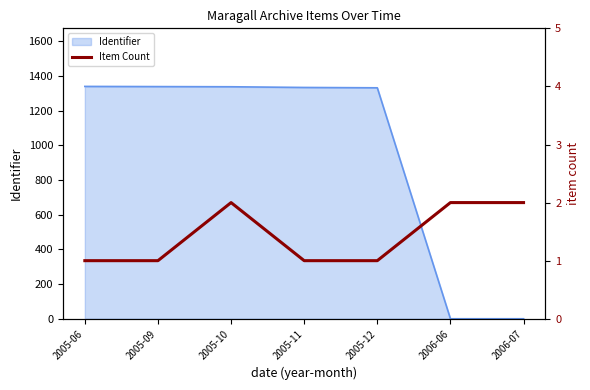

The value of Identifier at 2005-09 is 1338. True or false?

True